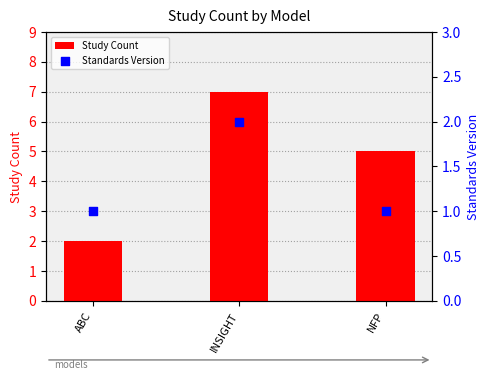

What are all the series names shown in the legend?

Study Count, Standards Version